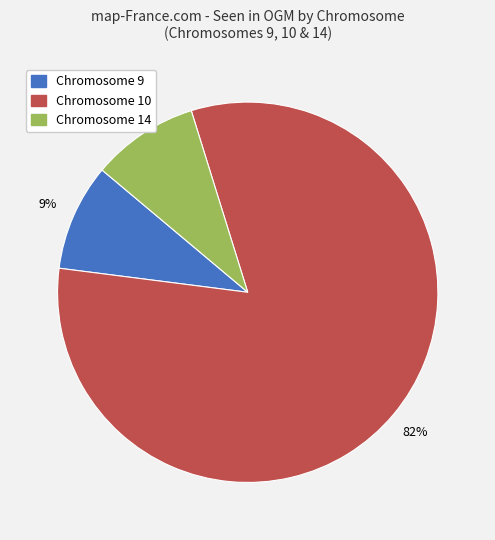

To the nearest percent, what is the average slice percentage?

33%